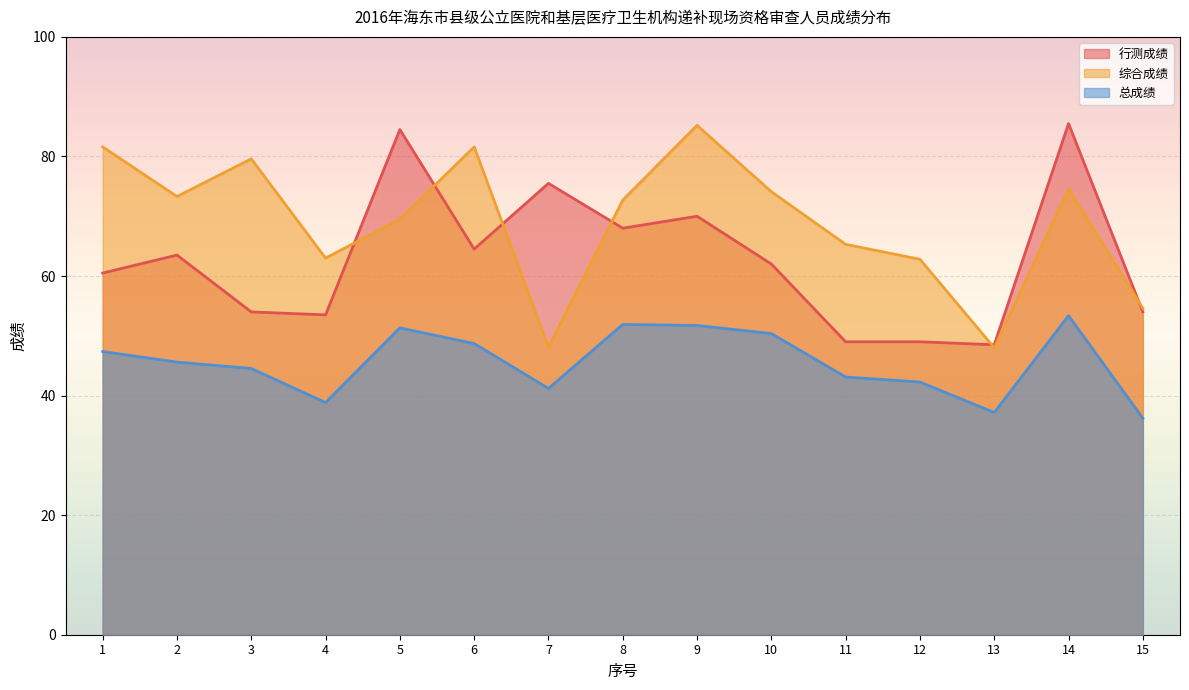

At which category does 综合成绩 reach its first local valley?

2